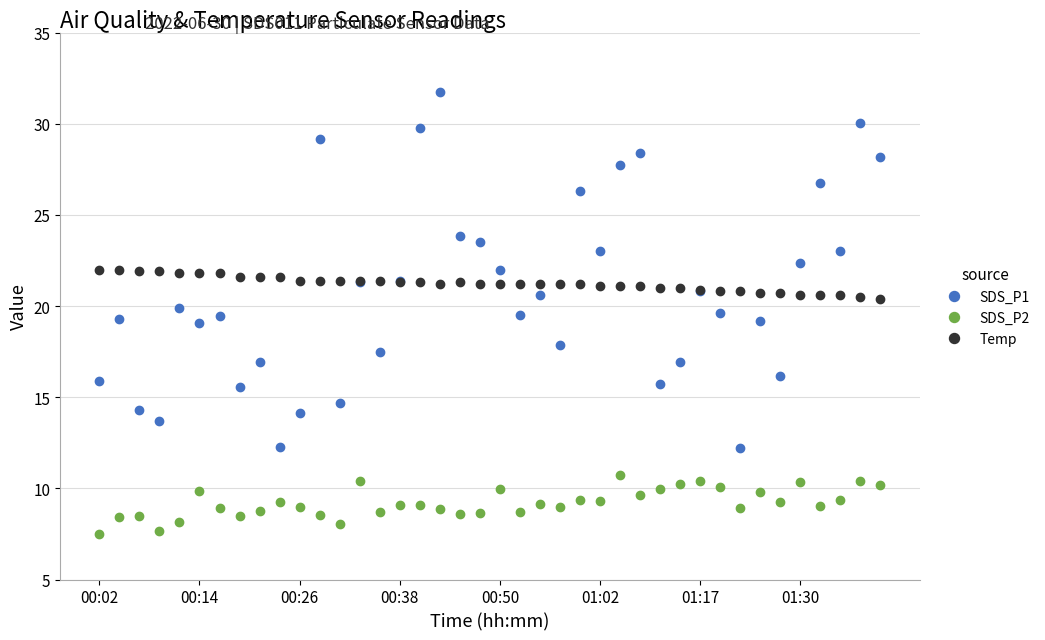

True or false: SDS_P2 has more than 0 points higher than both neighbors.

True